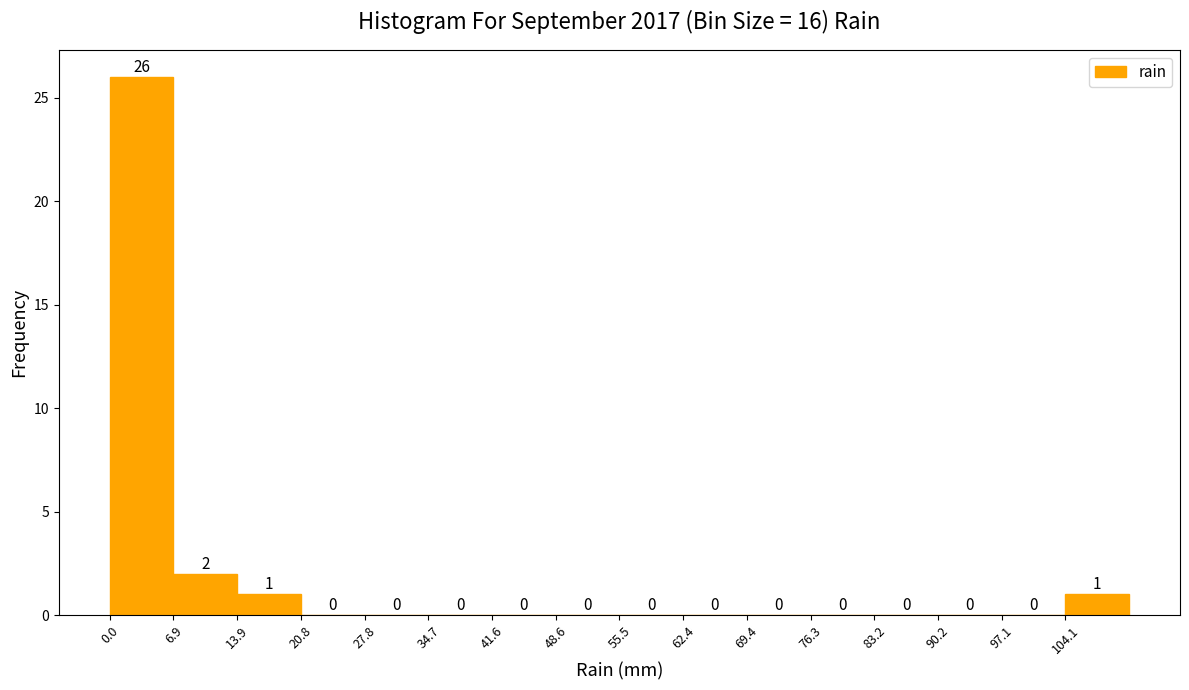

Over which range of the x-axis is the bar tallest?

0 to 7